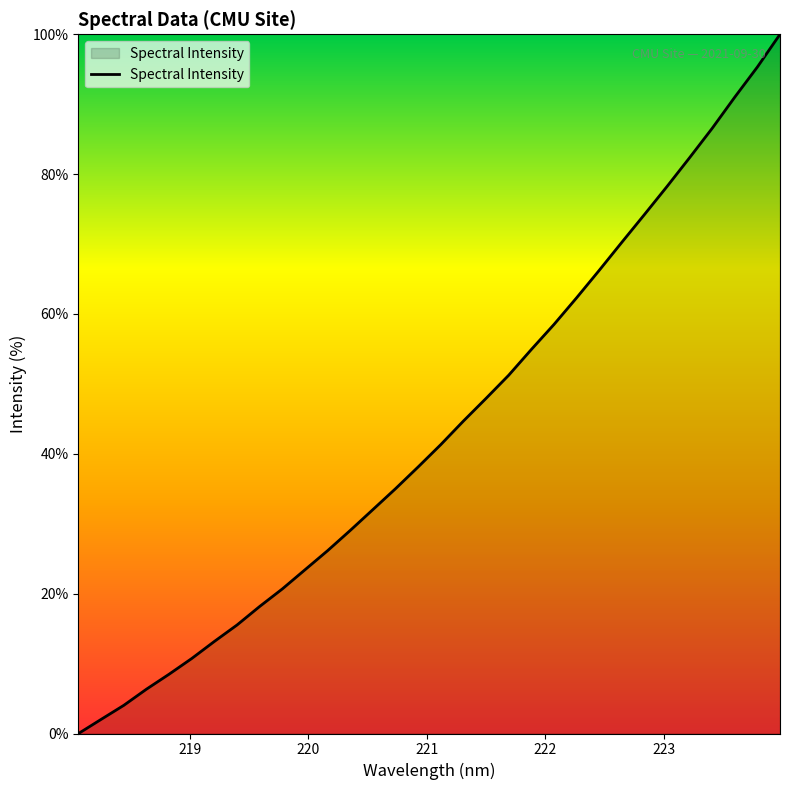

What is the greatest value displayed?

100.0